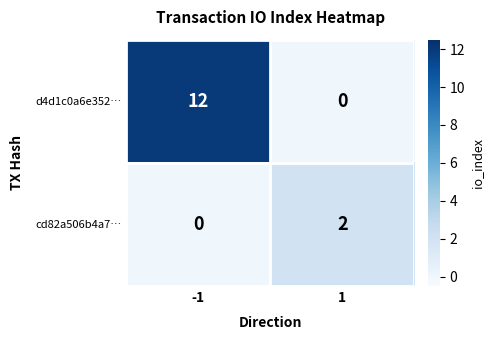

What is the total value across all series at -1?

12